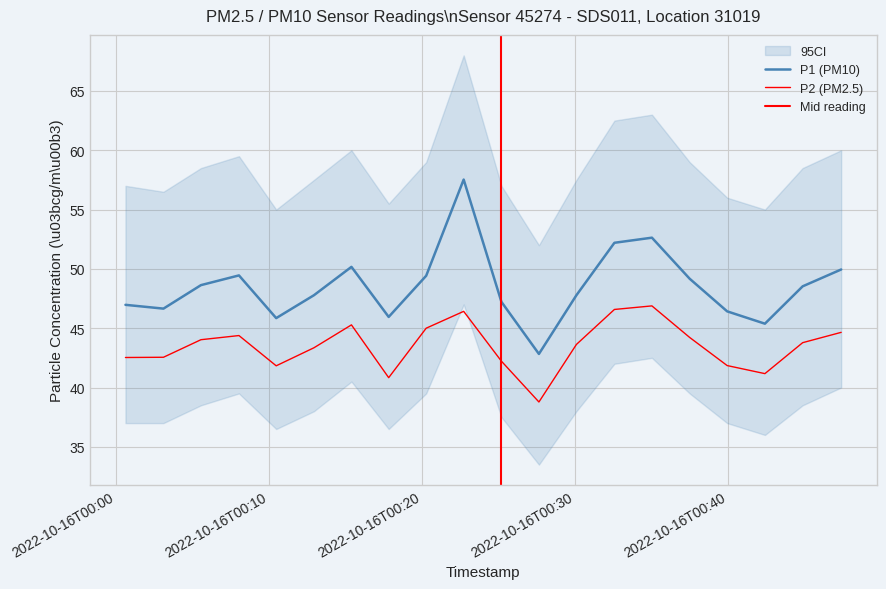

Which label corresponds to the largest value in the chart?

2022-10-16T00:22:42